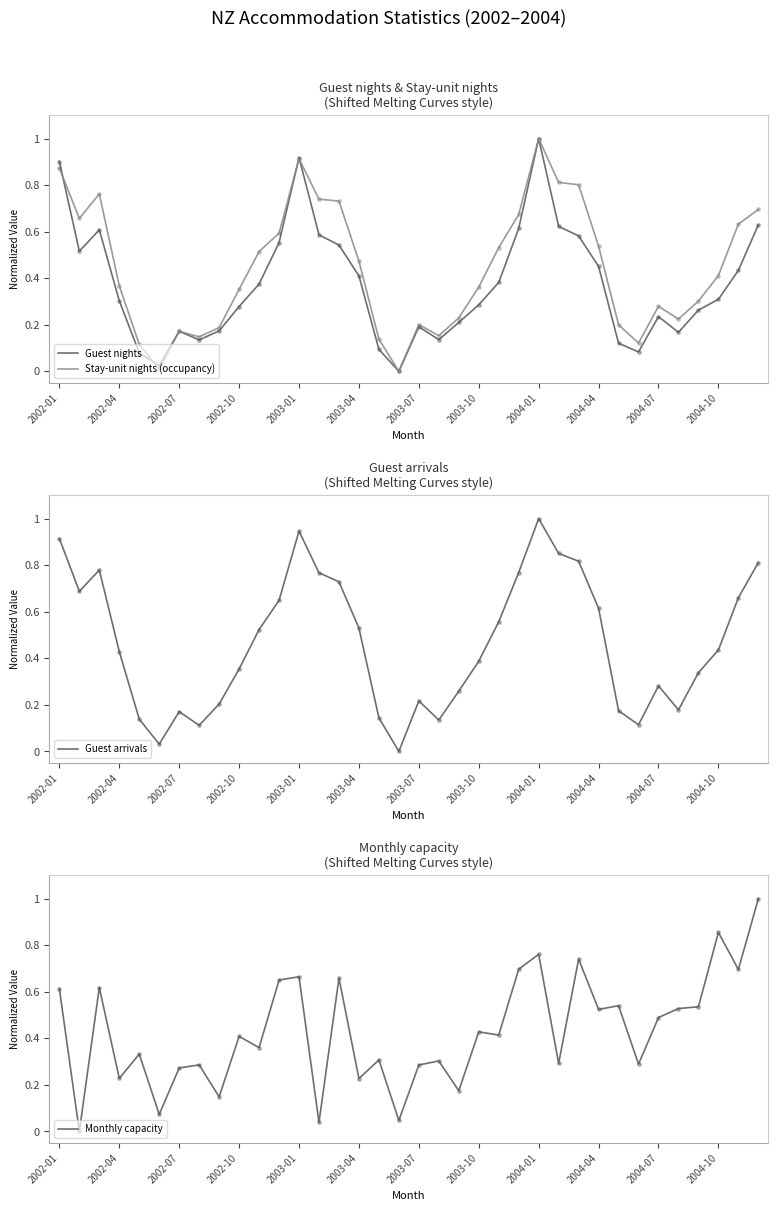

At how many categories does at least one series exceed 0?

36